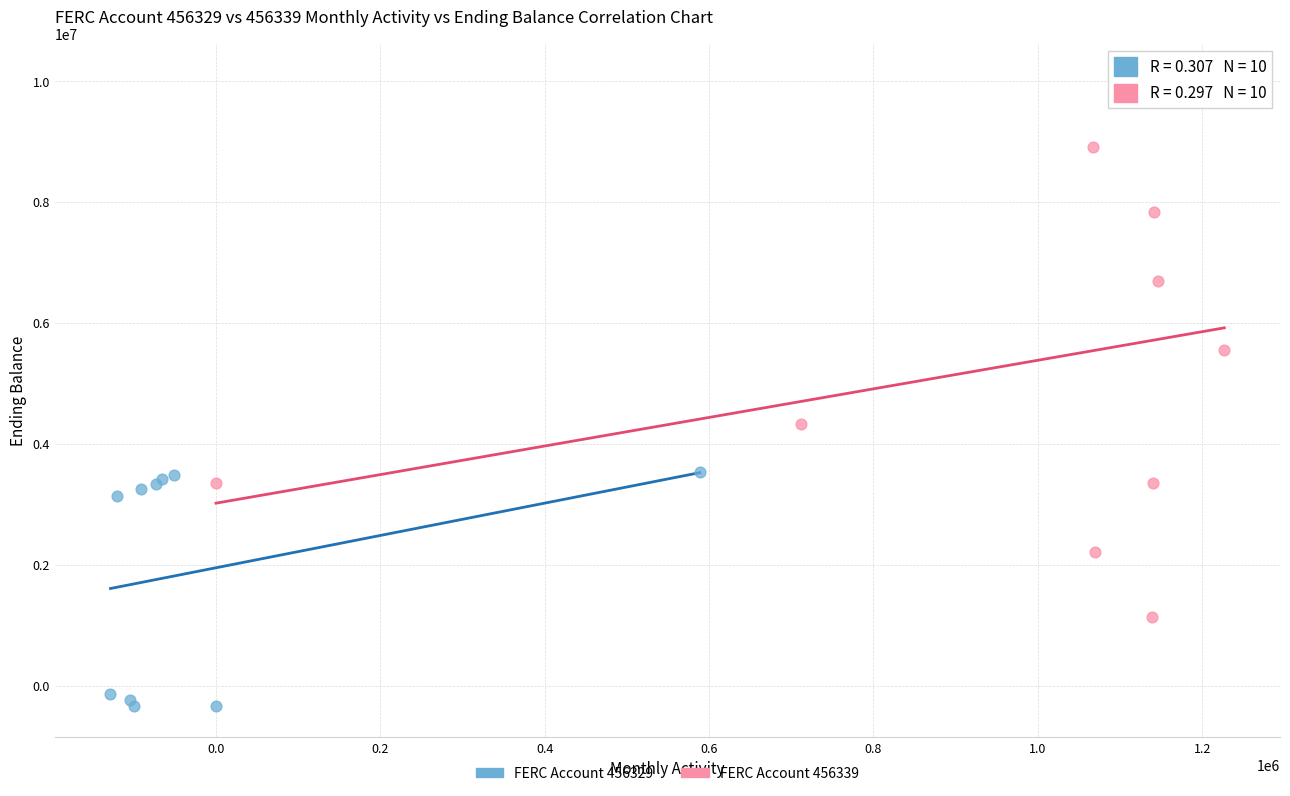

Which series reaches the minimum Y coordinate?

FERC Account 456329